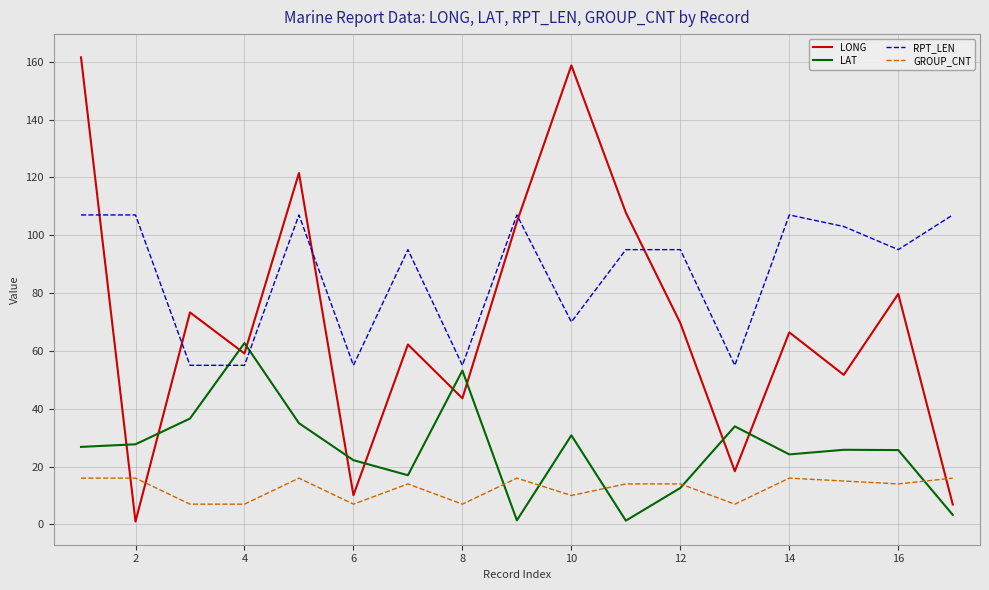

What is the highest value of the LONG series?

161.5